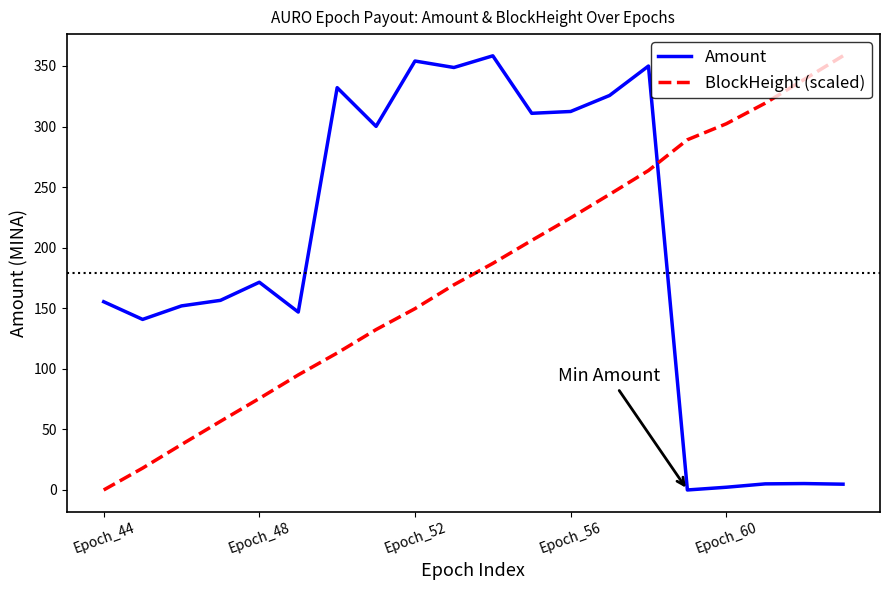

How many times do Amount and BlockHeight (scaled) cross each other?

1